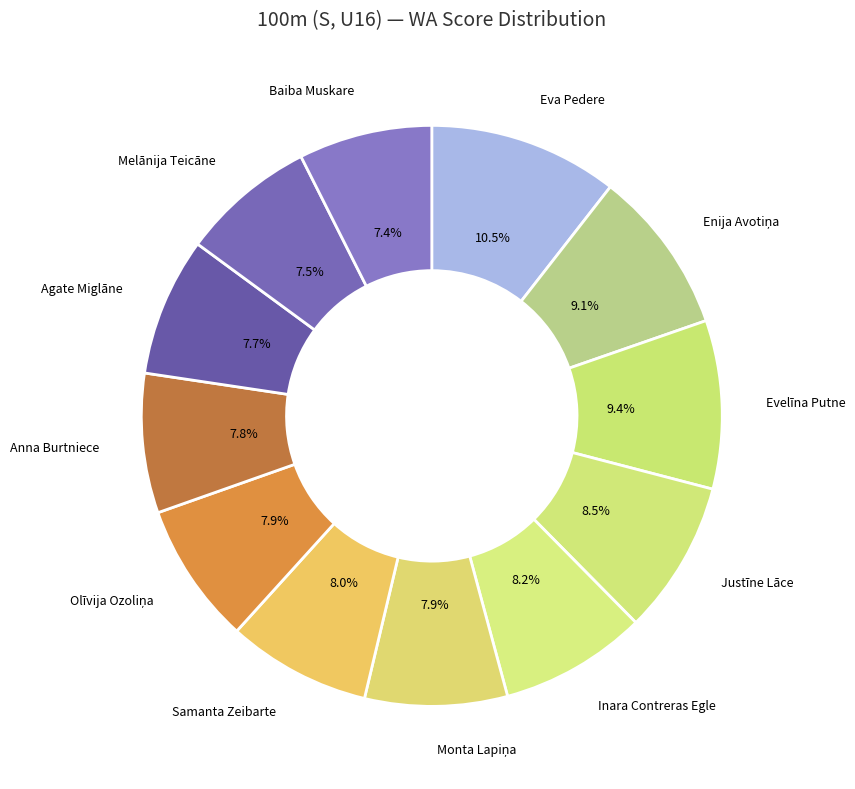

Count the number of slices in the pie.

12